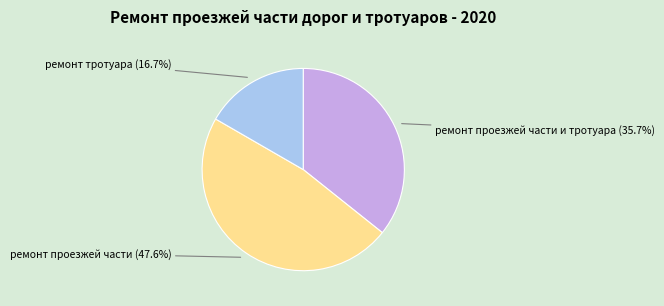

Is there any slice that represents more than half of the pie?

No